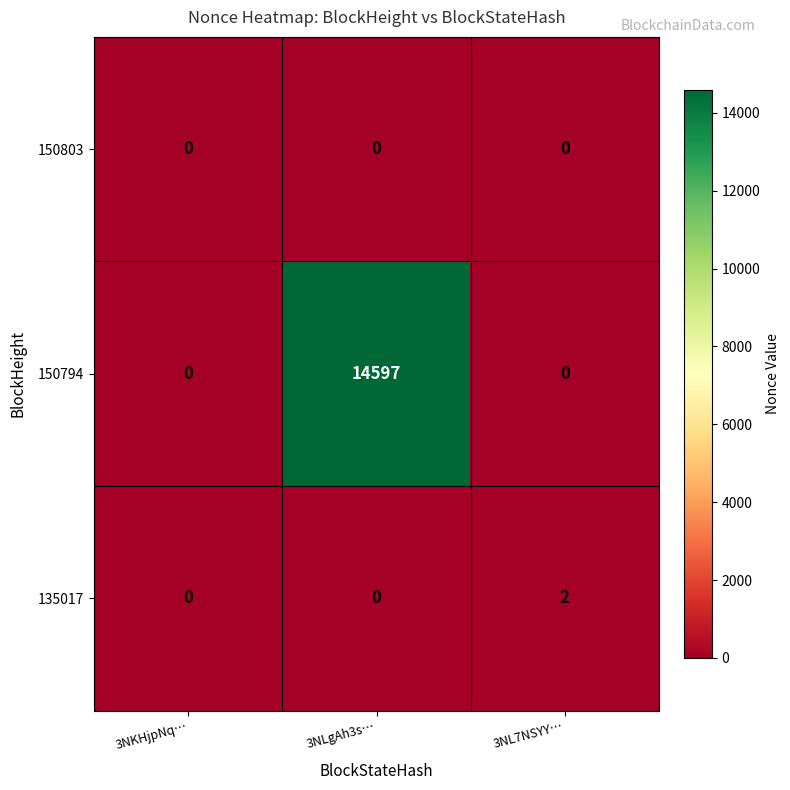

Reading left to right, extract all data points from this chart.

150803: 3NKHjpNq…=0	3NLgAh3s…=0	3NL7NSYY…=0
150794: 3NKHjpNq…=0	3NLgAh3s…=14597	3NL7NSYY…=0
135017: 3NKHjpNq…=0	3NLgAh3s…=0	3NL7NSYY…=2